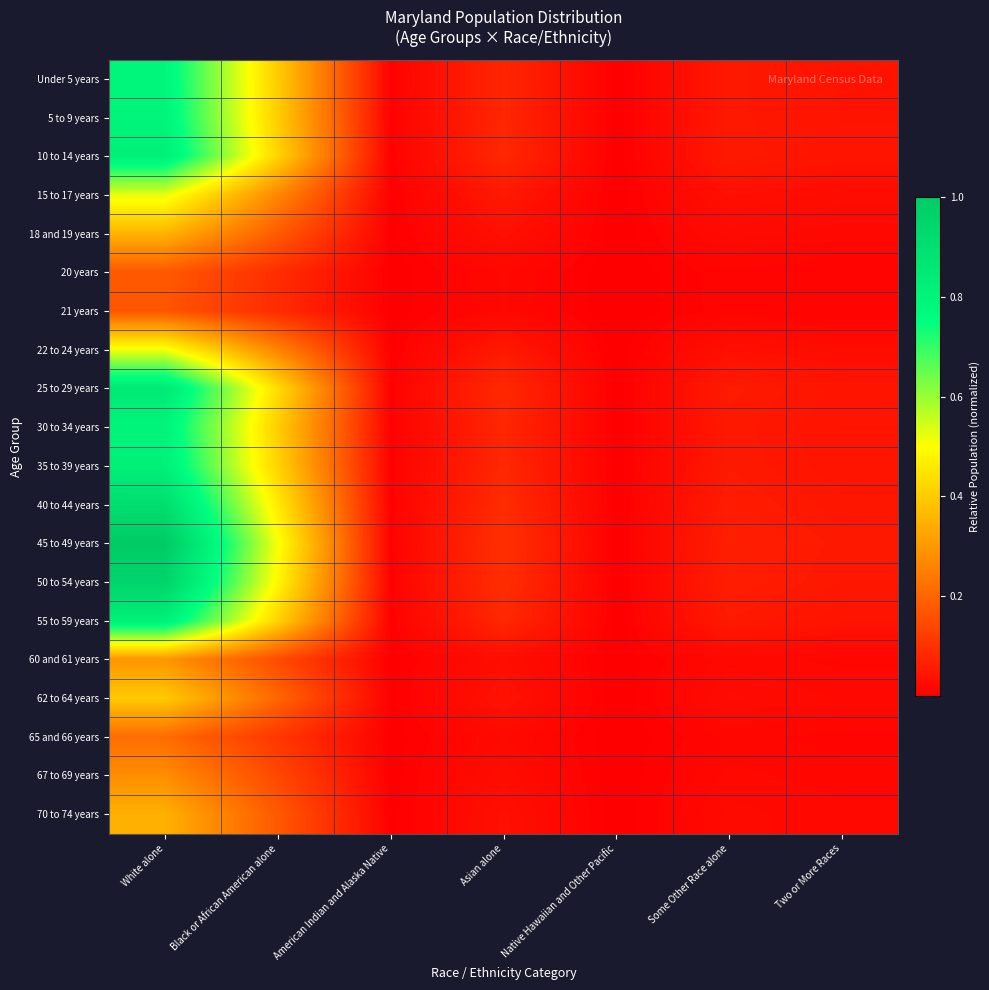

Rank the series at Asian alone from highest to lowest value.

45 to 49 years, 50 to 54 years, 40 to 44 years, 25 to 29 years, 10 to 14 years, 55 to 59 years, 35 to 39 years, 30 to 34 years, 5 to 9 years, Under 5 years, 15 to 17 years, 22 to 24 years, 62 to 64 years, 18 and 19 years, 70 to 74 years, 60 and 61 years, 67 to 69 years, 65 and 66 years, 20 years, 21 years